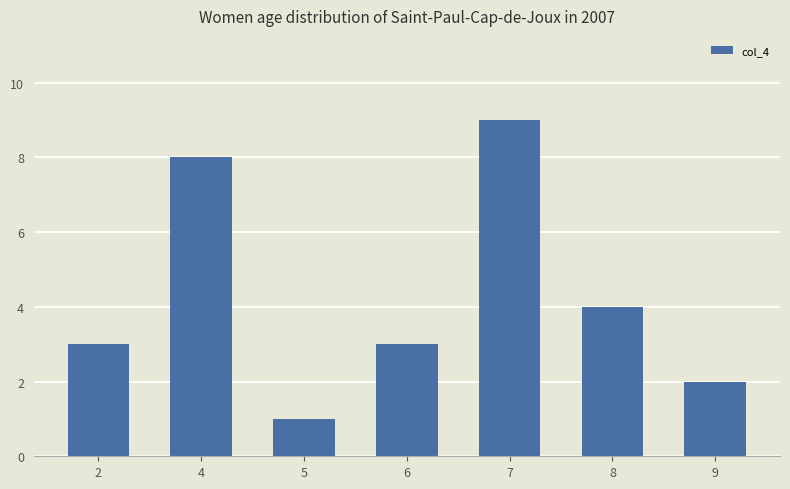

What is the ratio of the value at 5 to the value at 9?

0.5